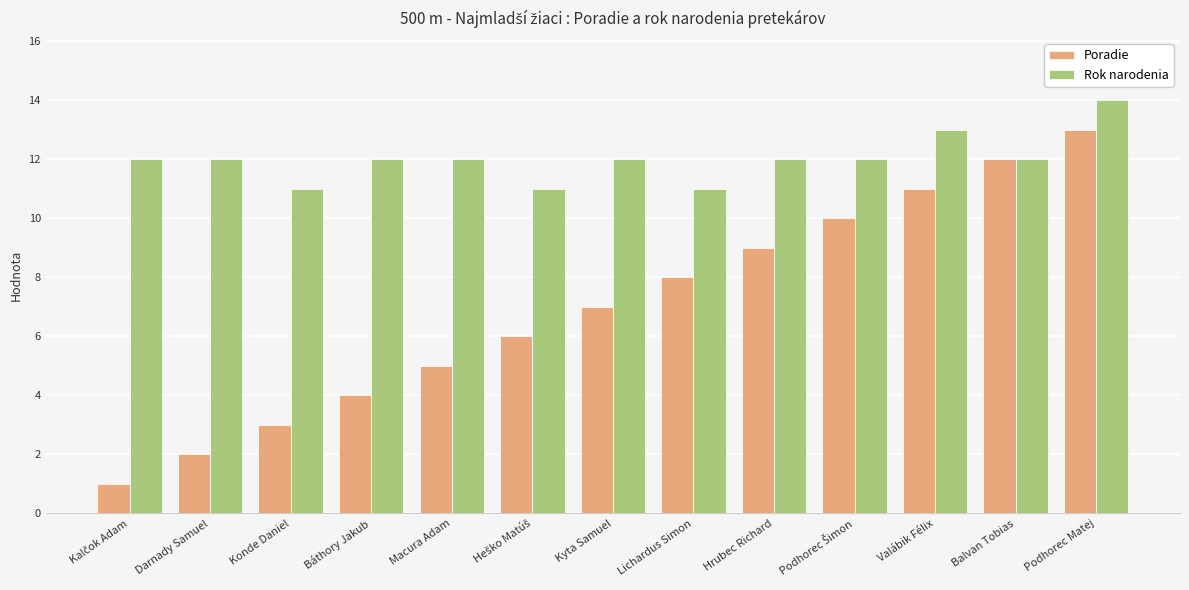

What is the sum of all Rok narodenia values?

156